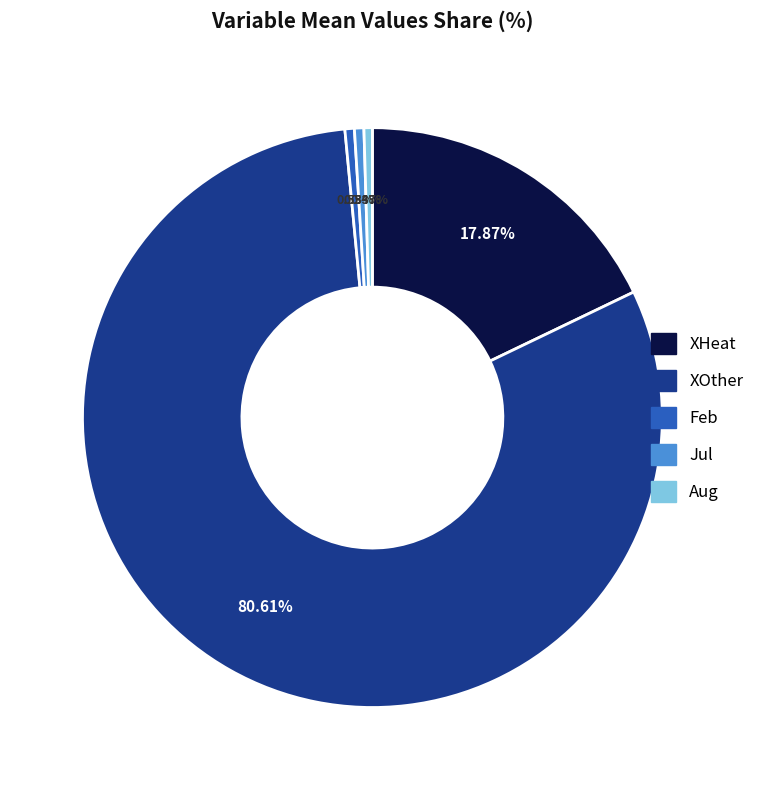

Between XHeat and XOther, which is larger?

XOther